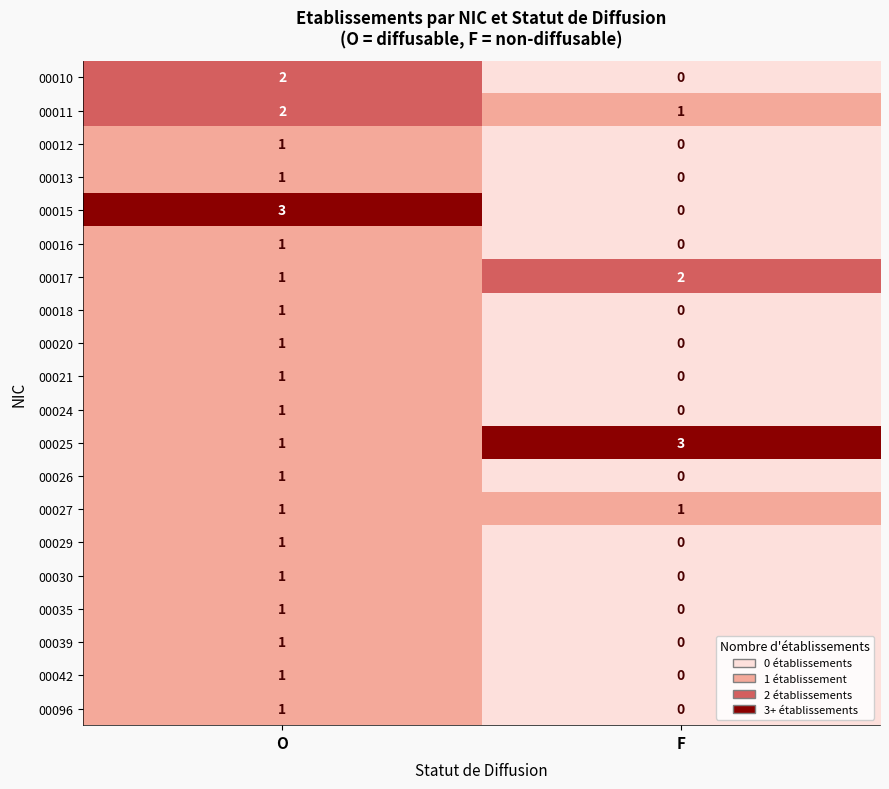

List the labels in order of 00021 value, largest first.

O, F